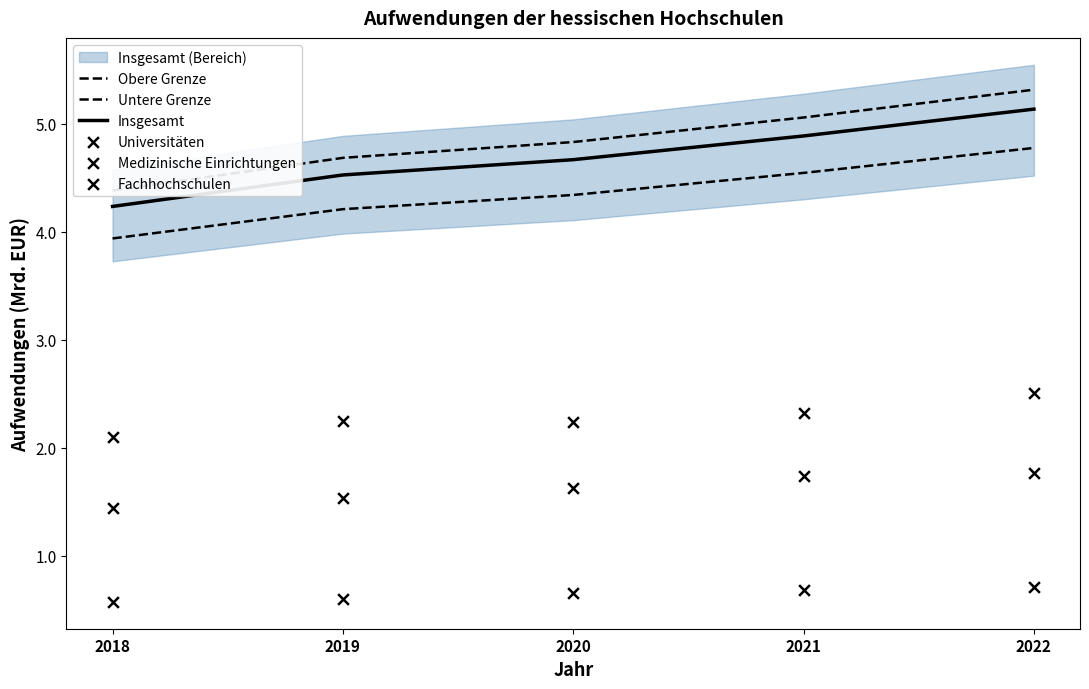

At how many categories does at least one series exceed 4?

5